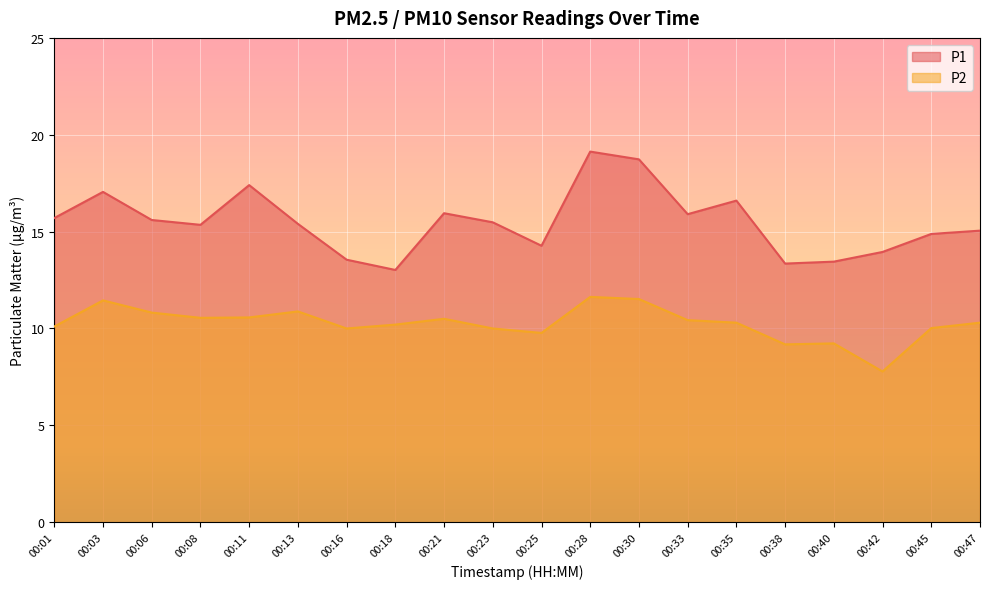

In P1, how many points are higher than both neighbors (excluding endpoints)?

5